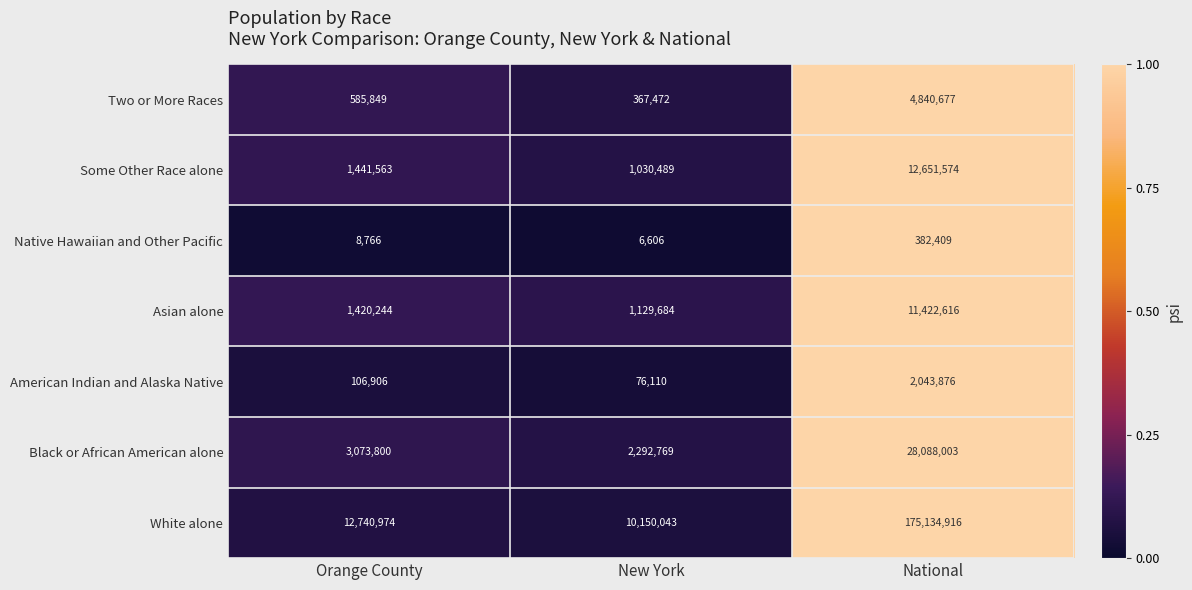

Rank the series at Orange County from lowest to highest value.

Native Hawaiian and Other Pacific, American Indian and Alaska Native, Two or More Races, Asian alone, Some Other Race alone, Black or African American alone, White alone